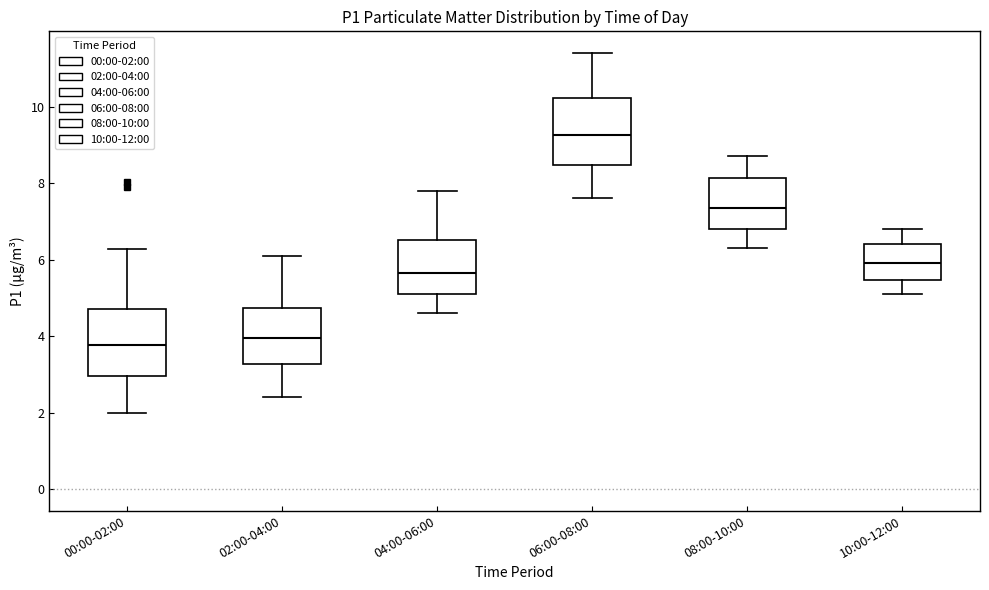

Which box has the highest median line?

06:00-08:00